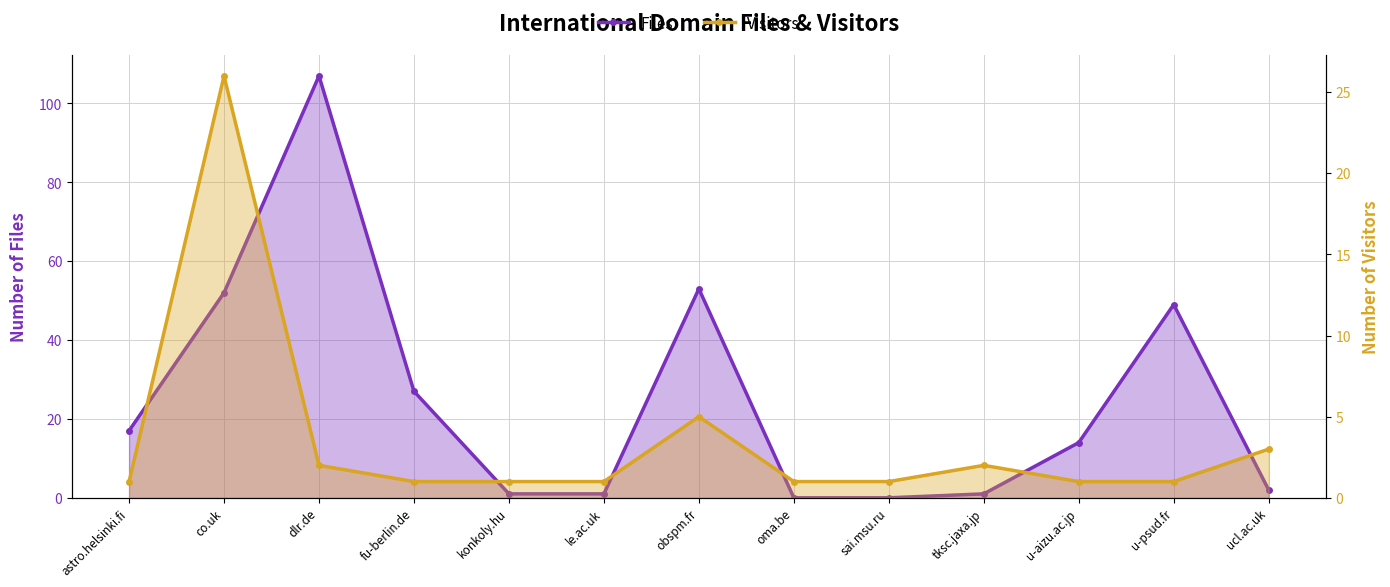

Where does the Files series first go above 14?

astro.helsinki.fi